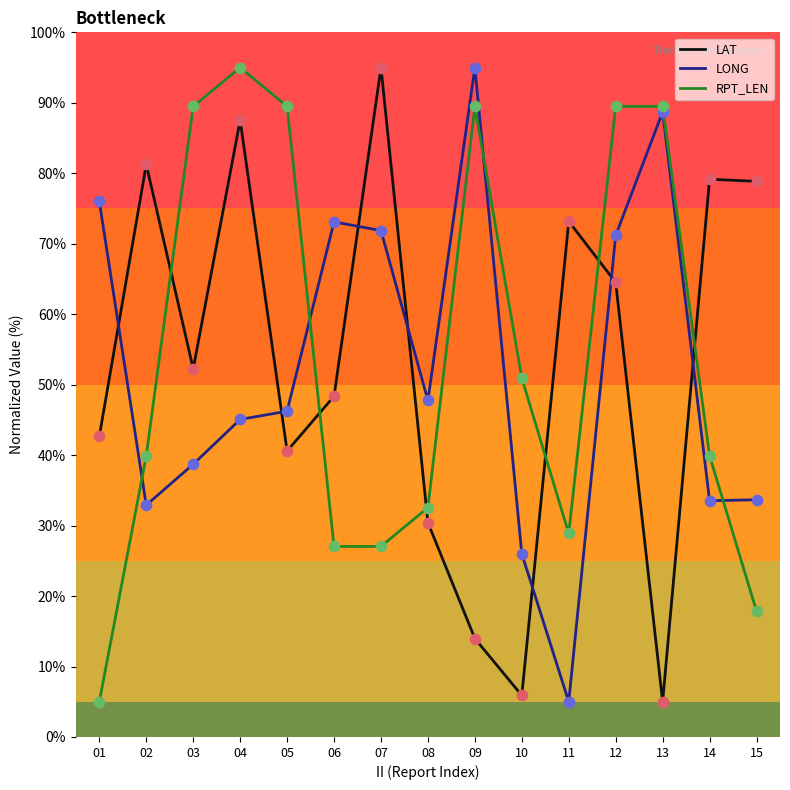

Is the value of LAT at 08 greater than the value of LONG at 09?

No